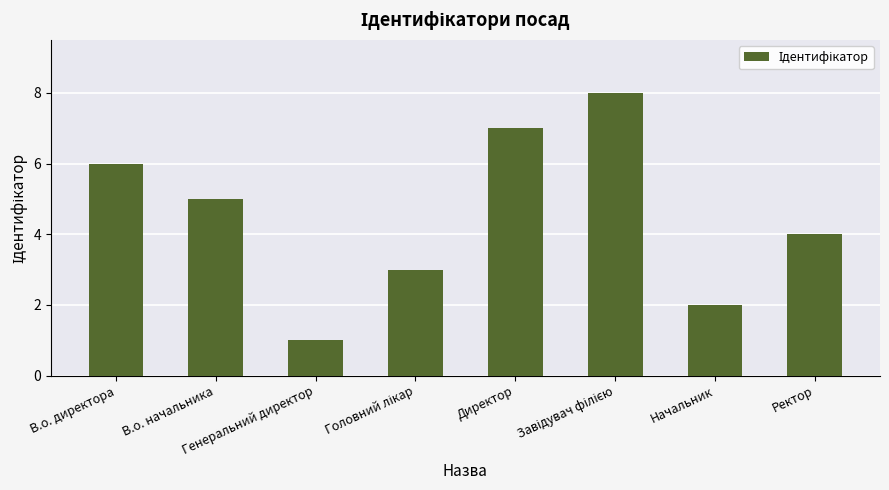

What is the smallest value displayed?

1